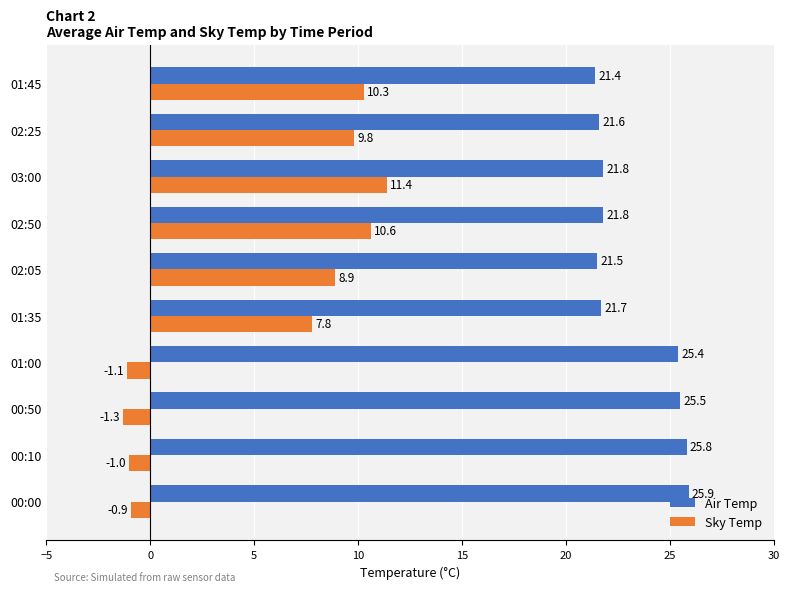

What is the smallest value displayed?

-1.3